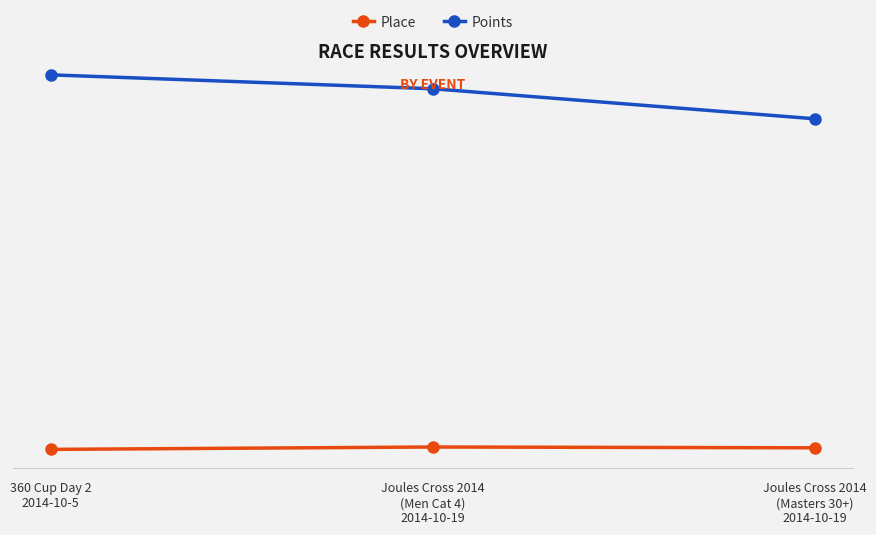

Count the Place values in the range 5 to 8.

3